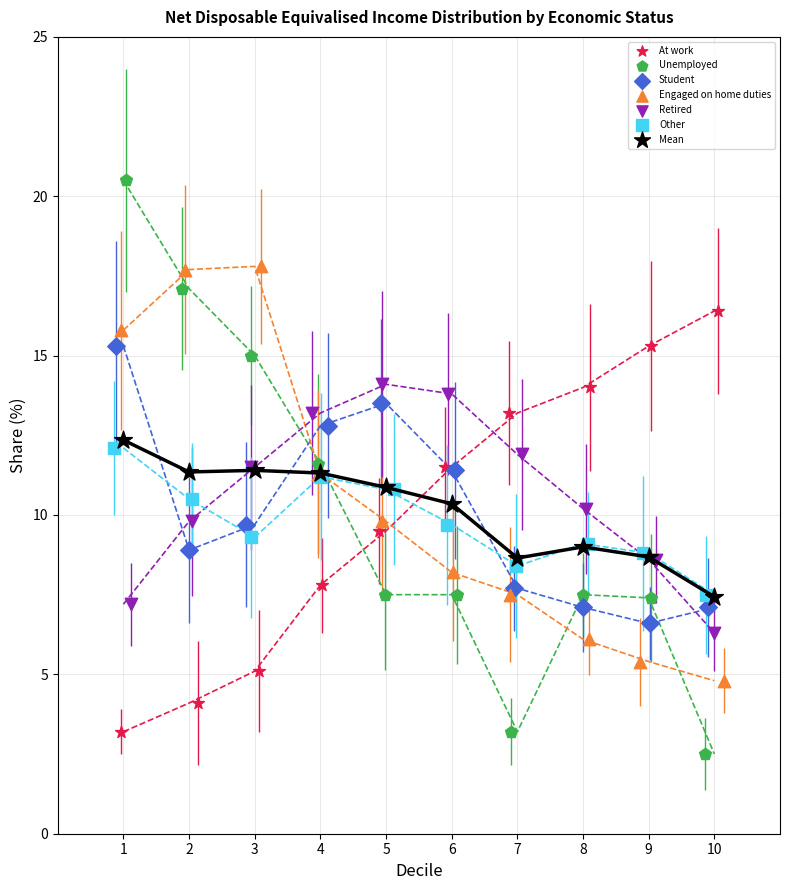

Which series has the largest Y range (max minus min)?

Unemployed